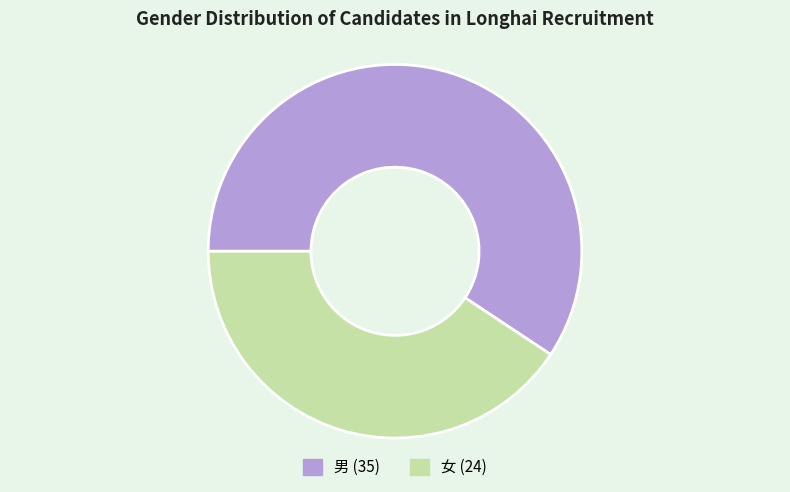

What is the ratio of the value at 女 to the value at 男?

0.7